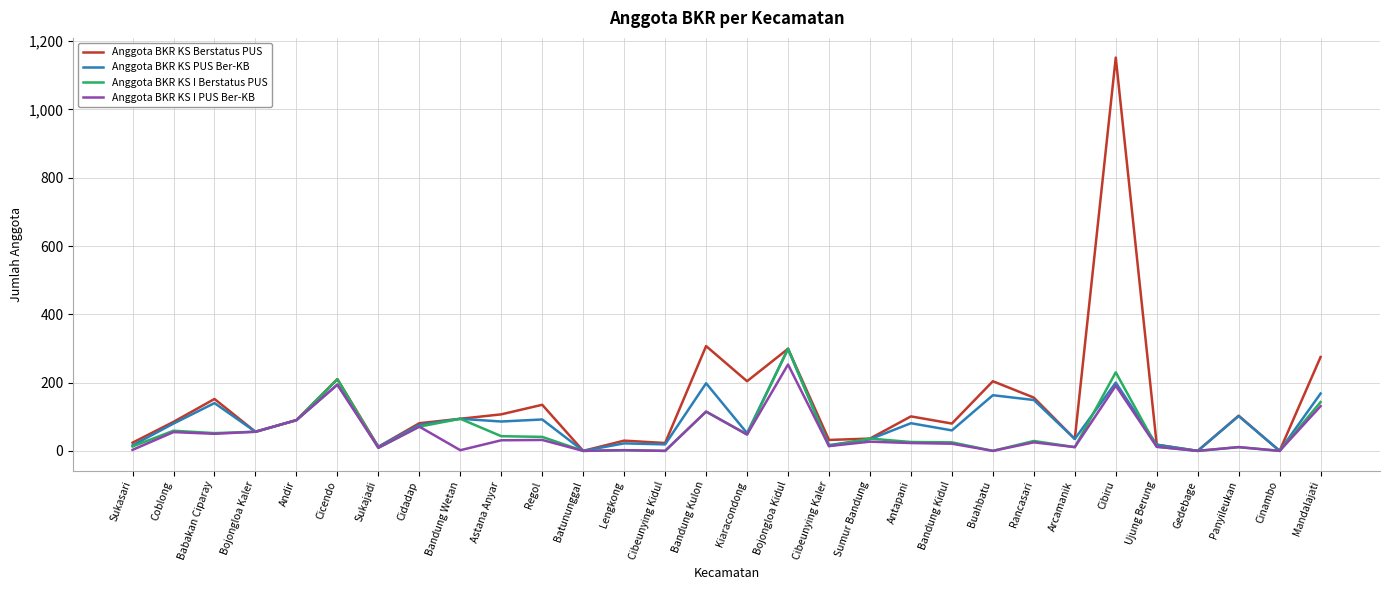

The Anggota BKR KS I Berstatus PUS series shows 25 at Bandung Kidul. True or false?

True